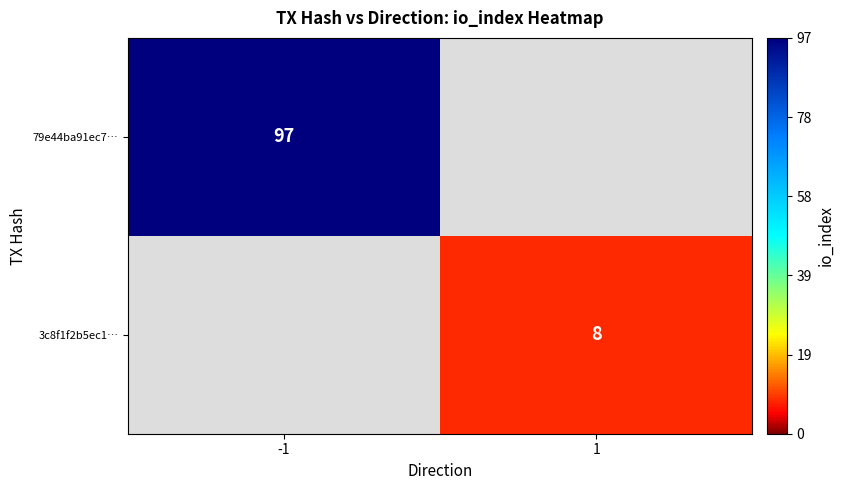

Is it true that 79e44ba91ec7… equals 154.3 at -1?

False